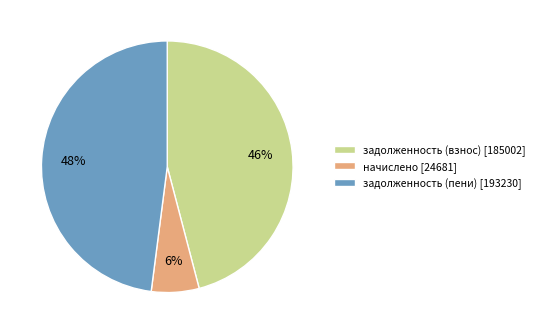

What is the smallest slice in the pie chart?

начислено [24681]